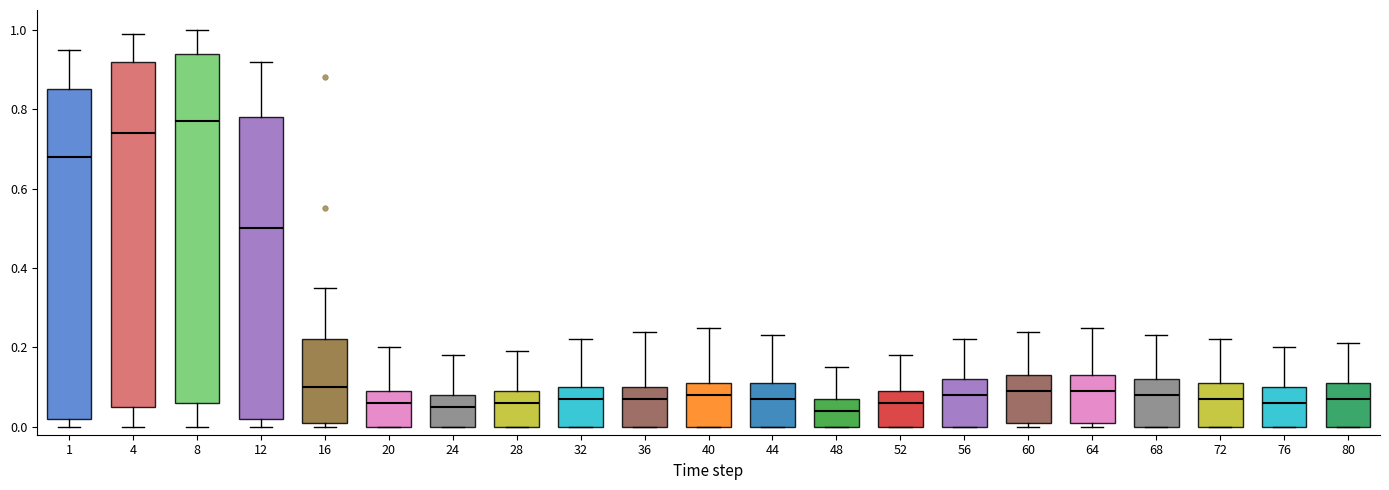

Which box's median line is the highest?

8